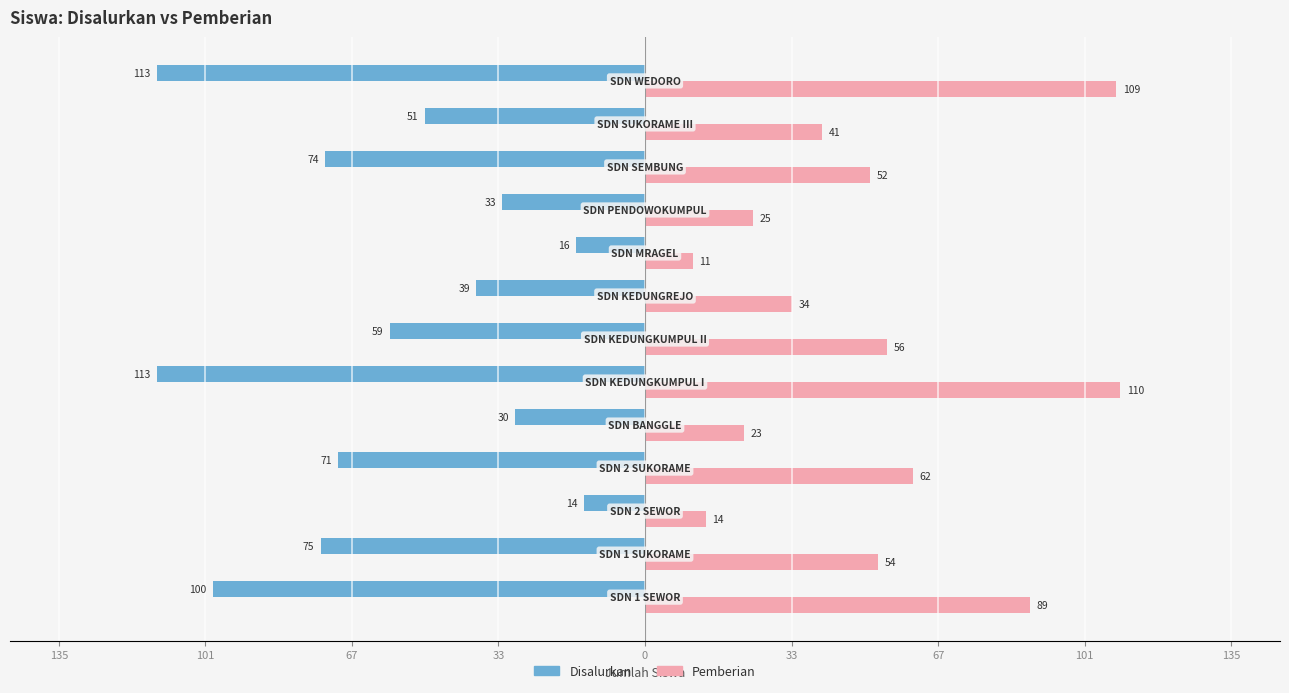

What is the sum of all Pemberian values?

680